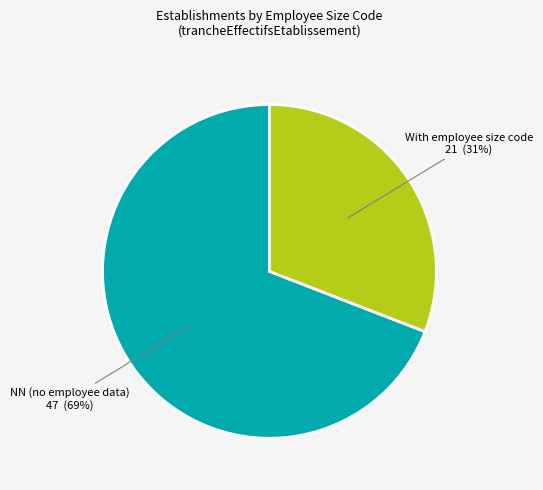

Count the number of slices in the pie.

2